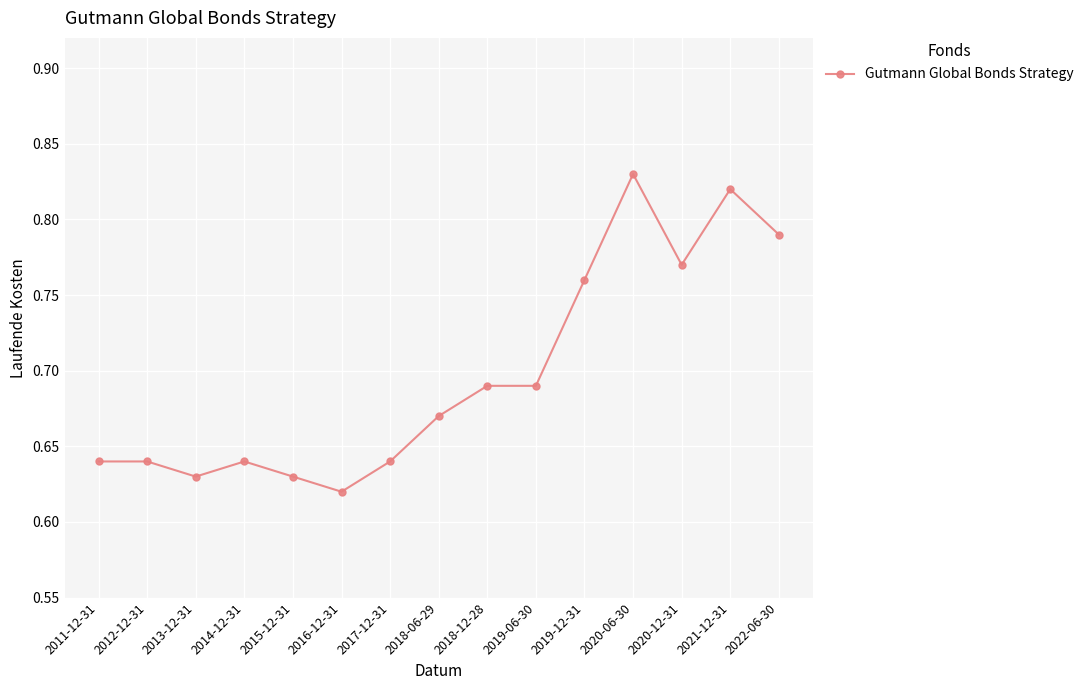

What is the label of the 8th point from the left?

2018-06-29